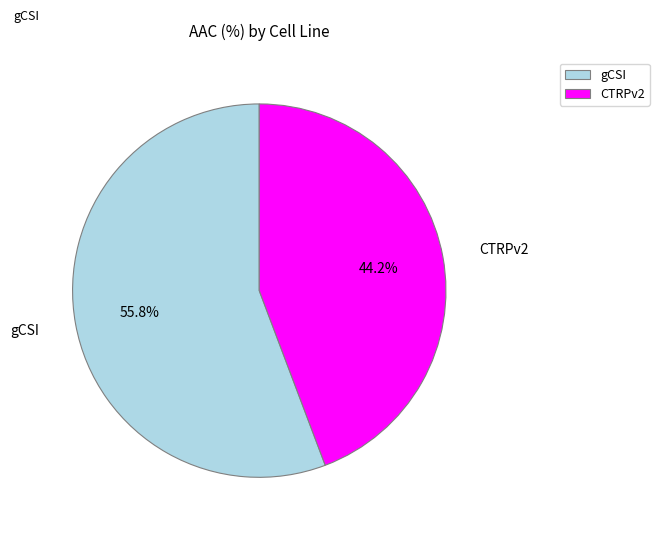

To the nearest percent, what is the difference between the gCSI and CTRPv2 slice percentages?

12%